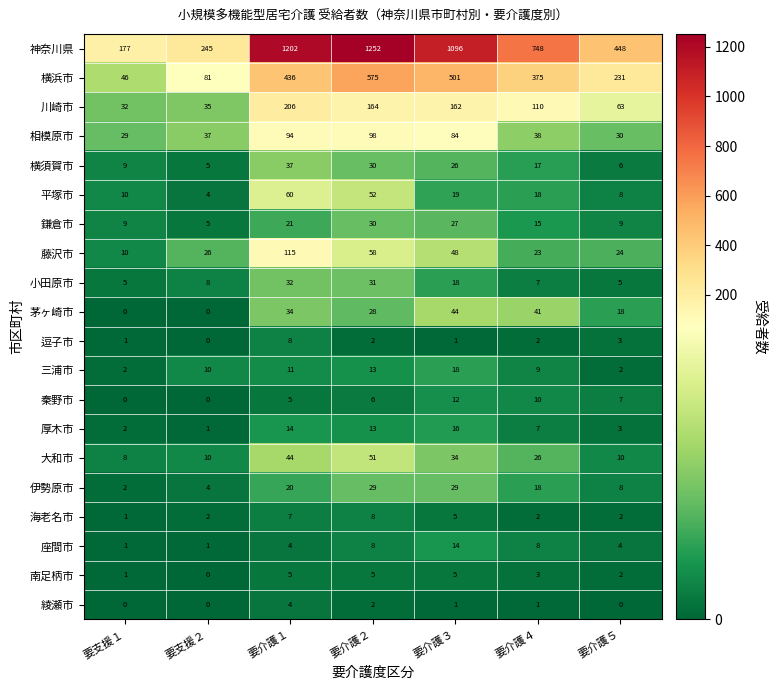

Which series changed the most between 要支援２ and 要介護１?

神奈川県